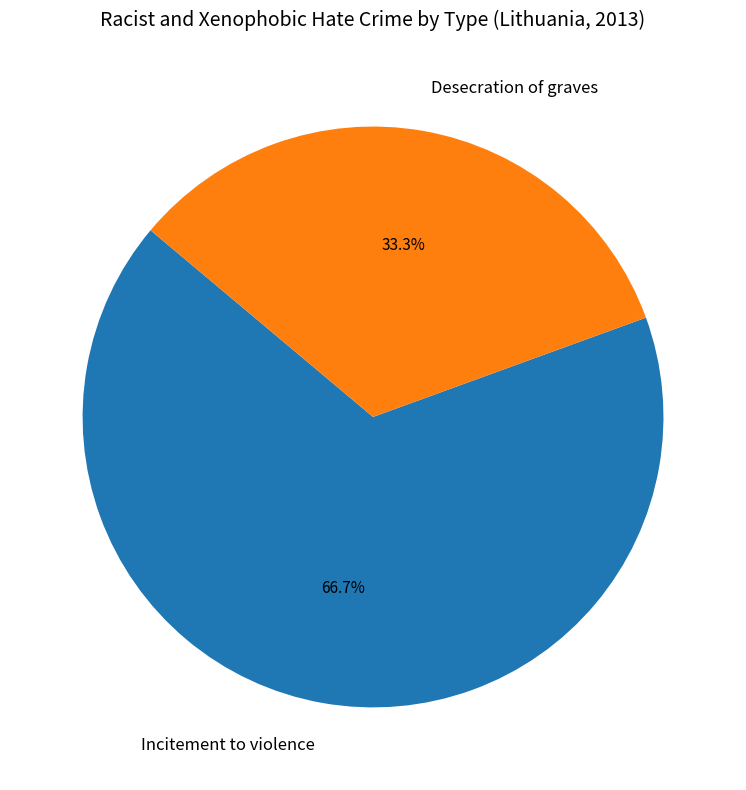

What is the largest slice in the pie chart?

Incitement to violence